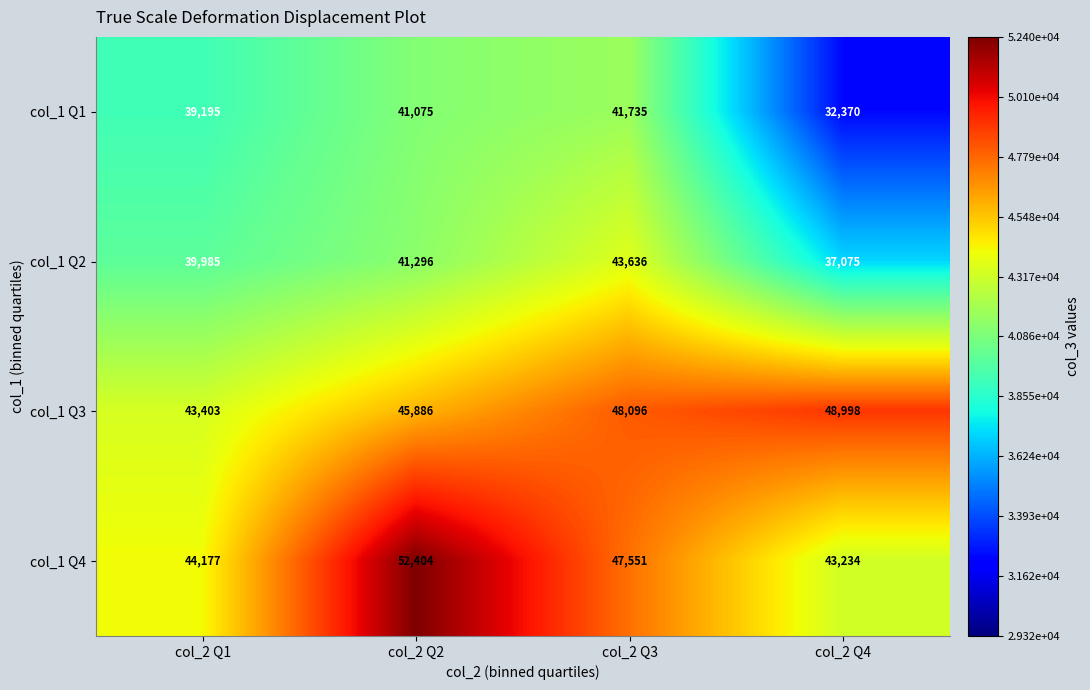

What is the total value across all series at col_2 Q2?

180661